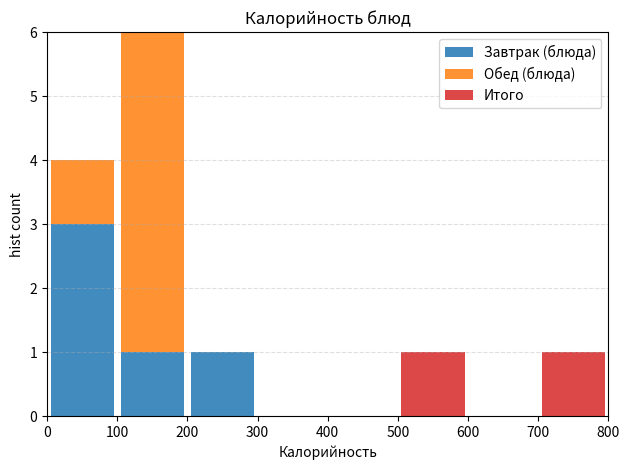

What is the total height of the stacked bar covering 0 to 100 on the x-axis? The values are not printed on the chart, so give them approximately, as read against the axis.

4